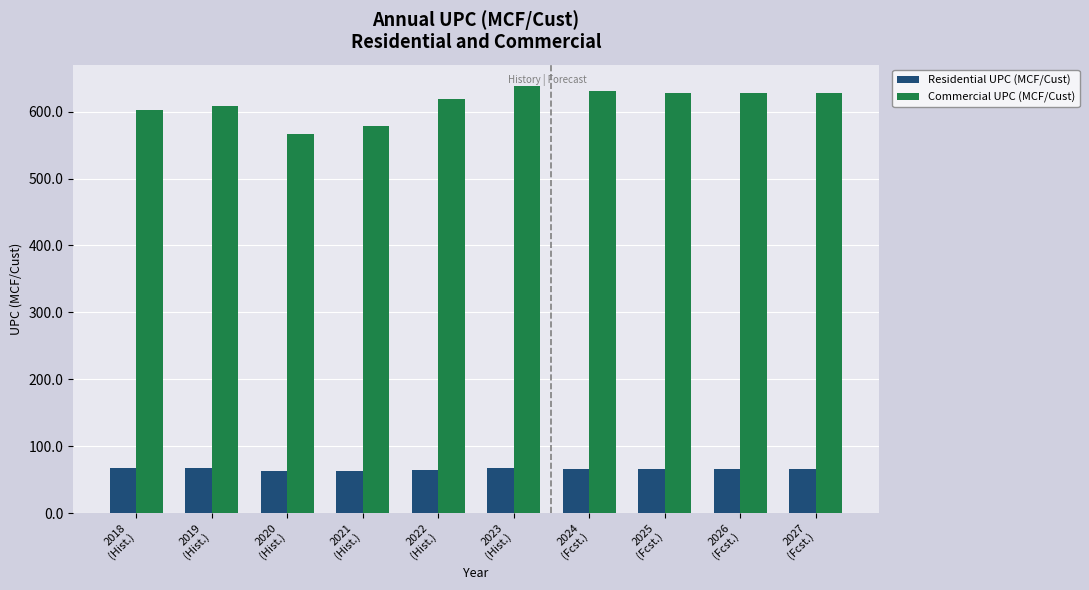

How many data points in Commercial UPC (MCF/Cust) are less than 627?

5